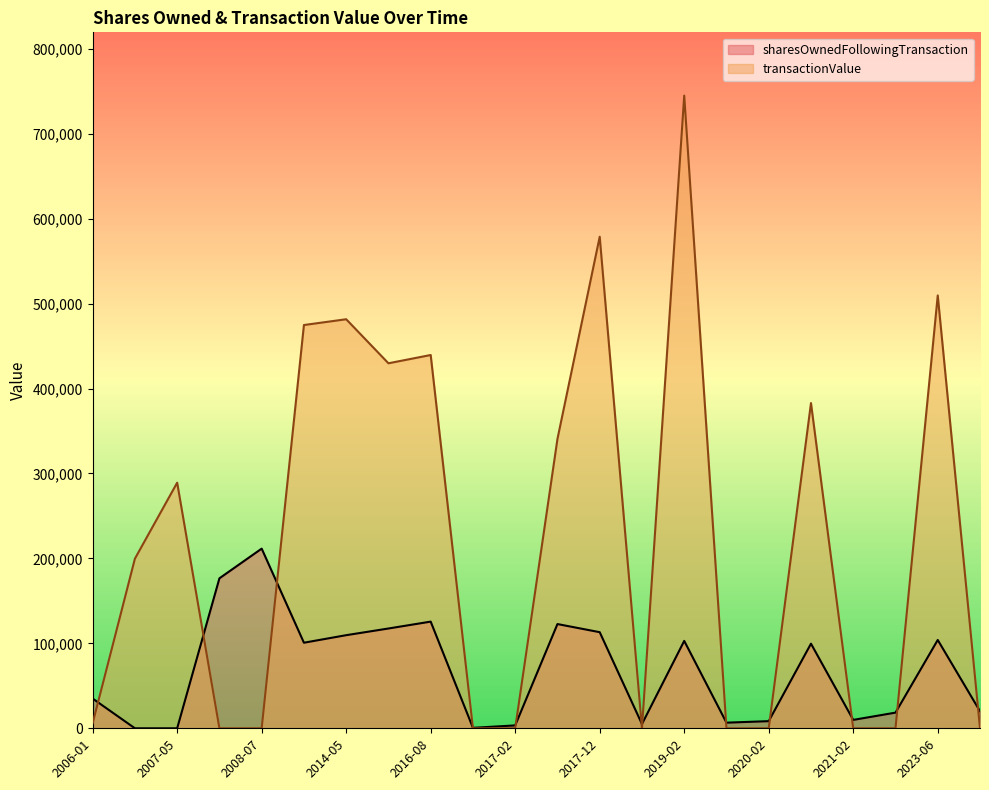

The value of transactionValue at 2020-02 is 516771. True or false?

False